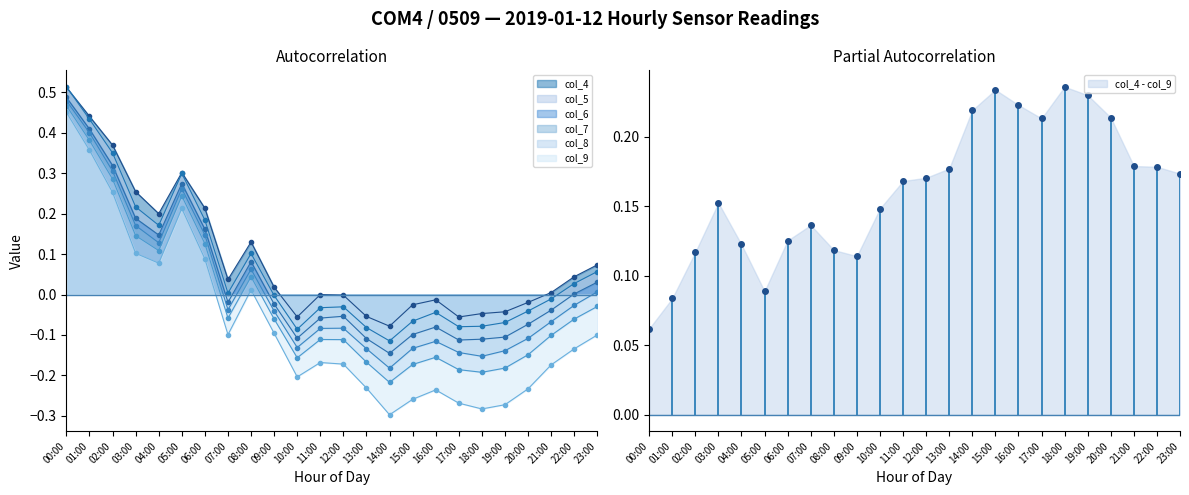

True or false: col_5 and col_8 cross at least once.

False